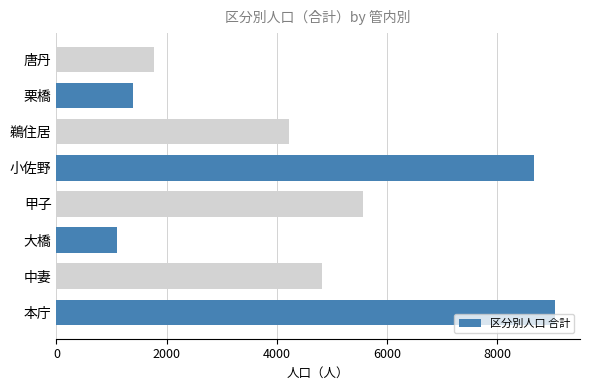

Reading bottom to top, transcribe all the data shown in this chart.

本庁=9057	中妻=4817	大橋=1092	甲子=5577	小佐野=8668	鵜住居=4225	栗橋=1383	唐丹=1779